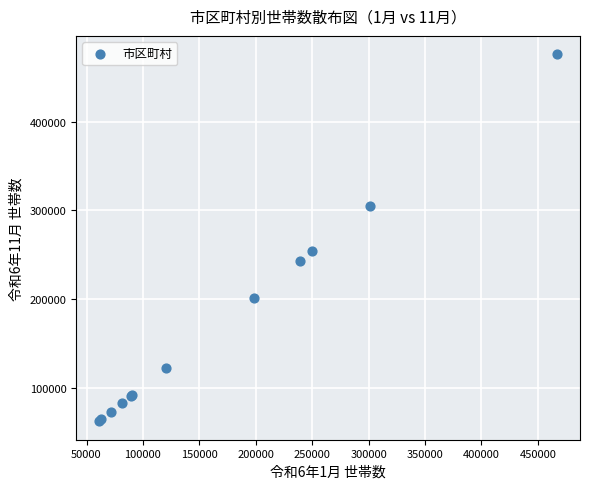

What Y value in the scatter plot is closest to 269037?

253650